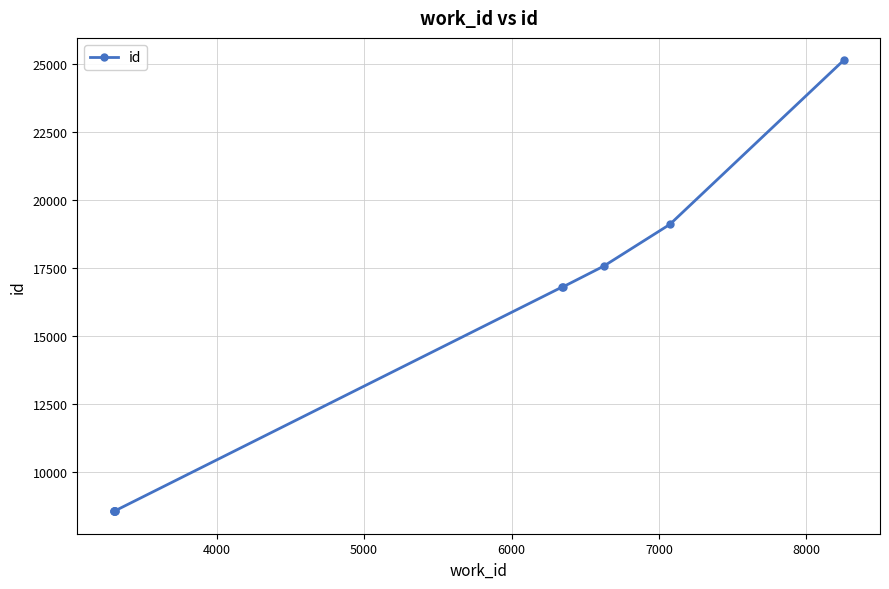

What is the average value?

13826